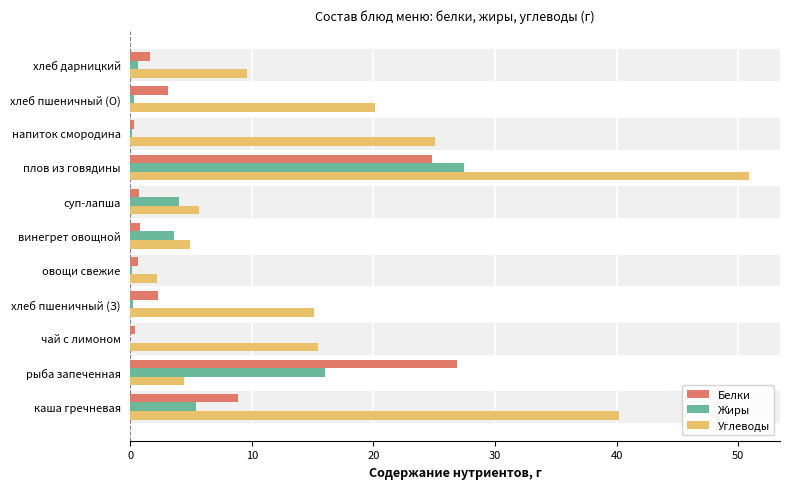

Between рыба запеченная and хлеб дарницкий, which series saw the biggest shift?

Белки